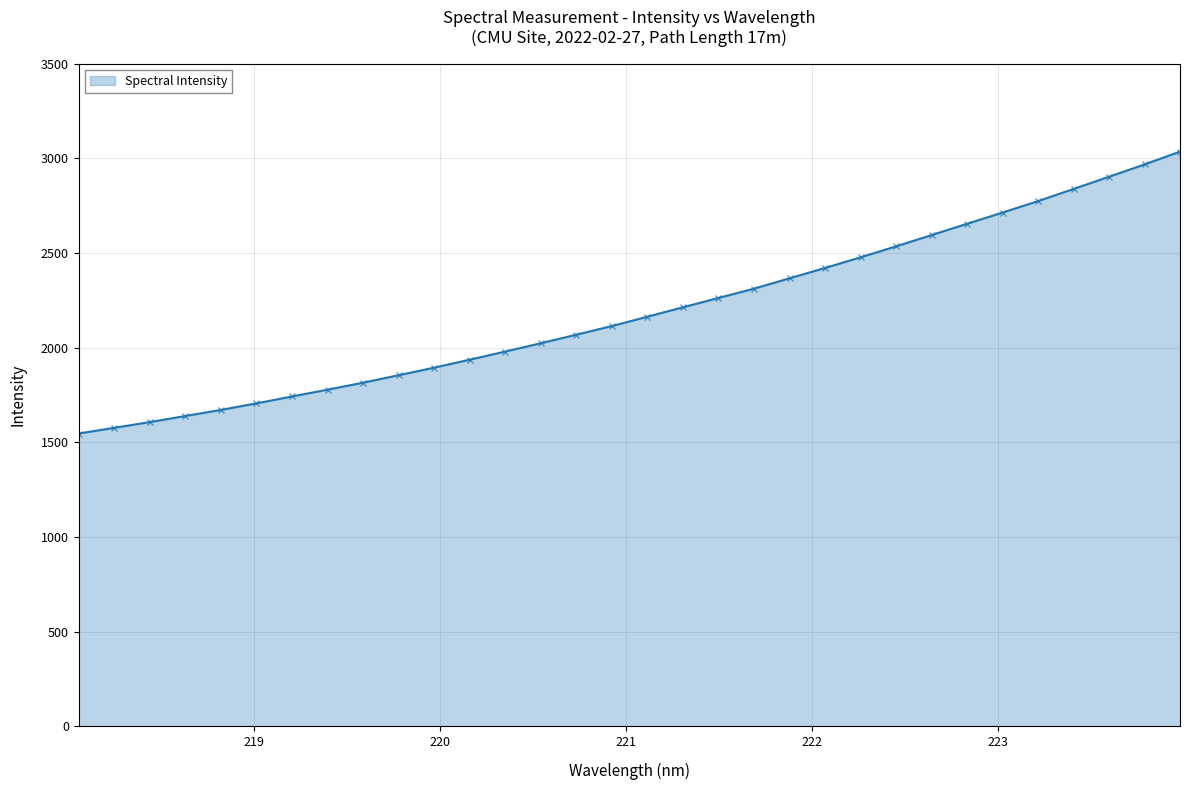

What is the difference between the maximum and minimum values?

1489.5